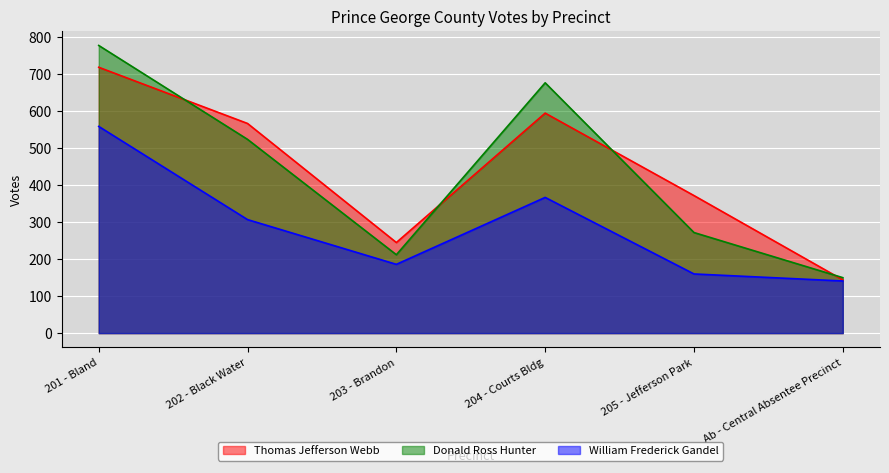

At which category does the chart reach its peak across all series?

201 - Bland